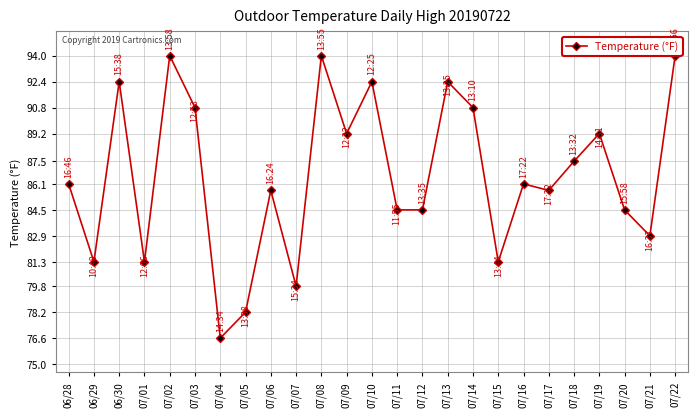

The chart shows a value of 27.4 at 07/21. True or false?

False